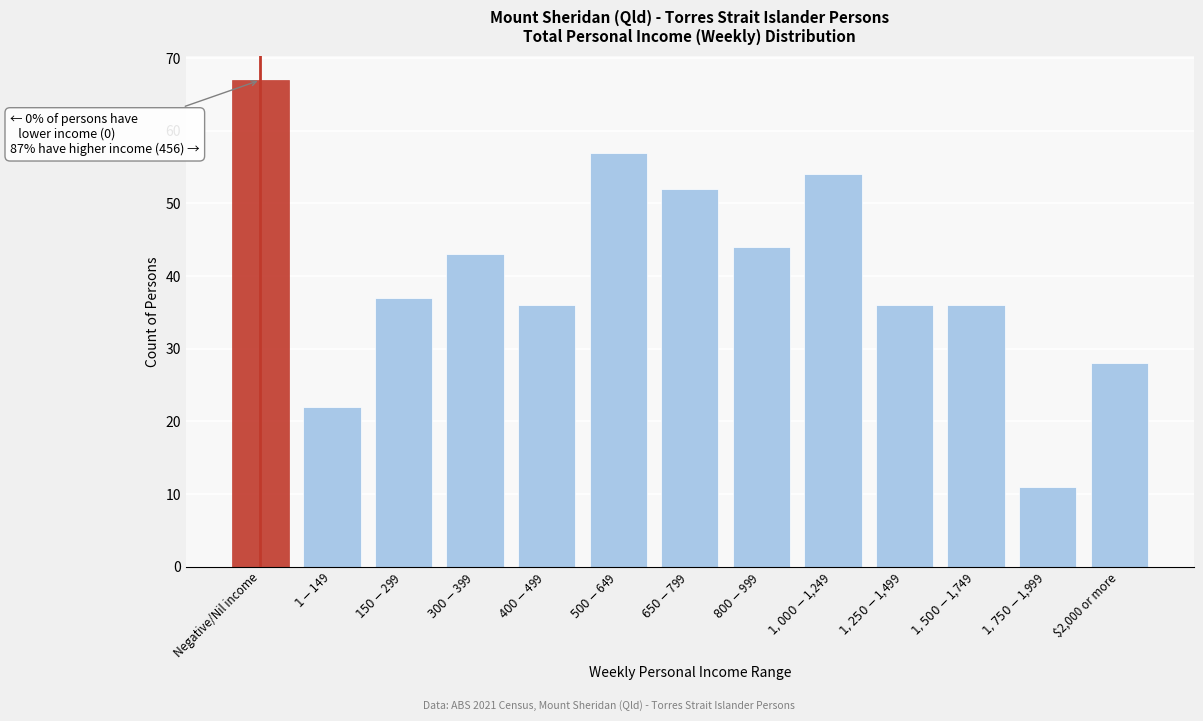

Reading right to left, list all the values displayed in this chart.

28	11	36	36	54	44	52	57	36	43	37	22	67